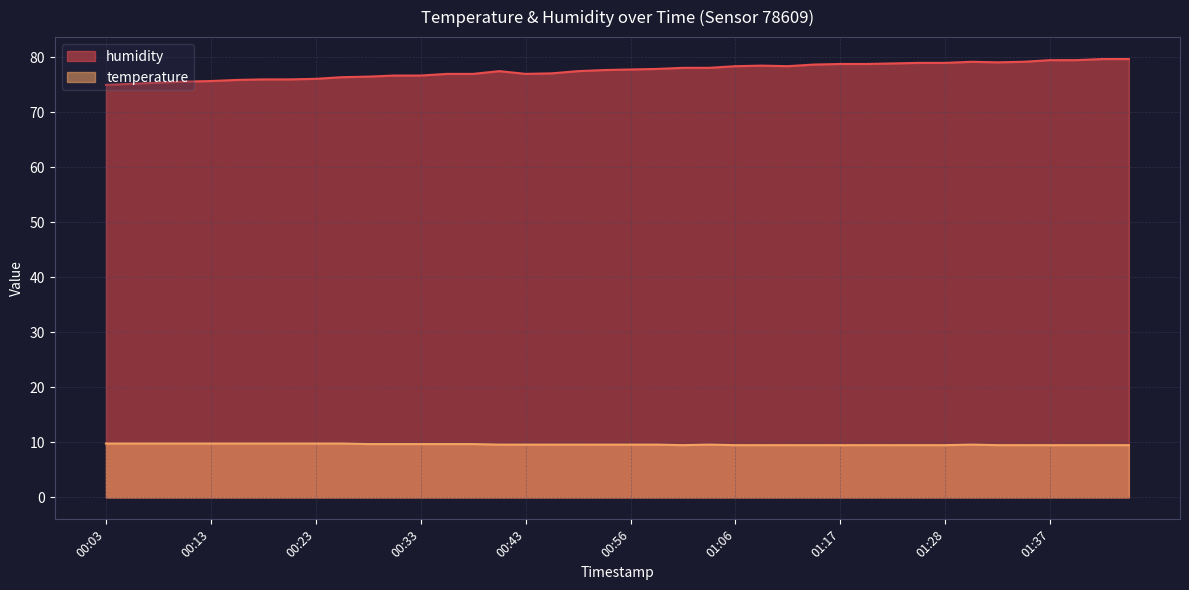

Is the value of humidity at 00:28 greater than the value of temperature at 01:12?

Yes